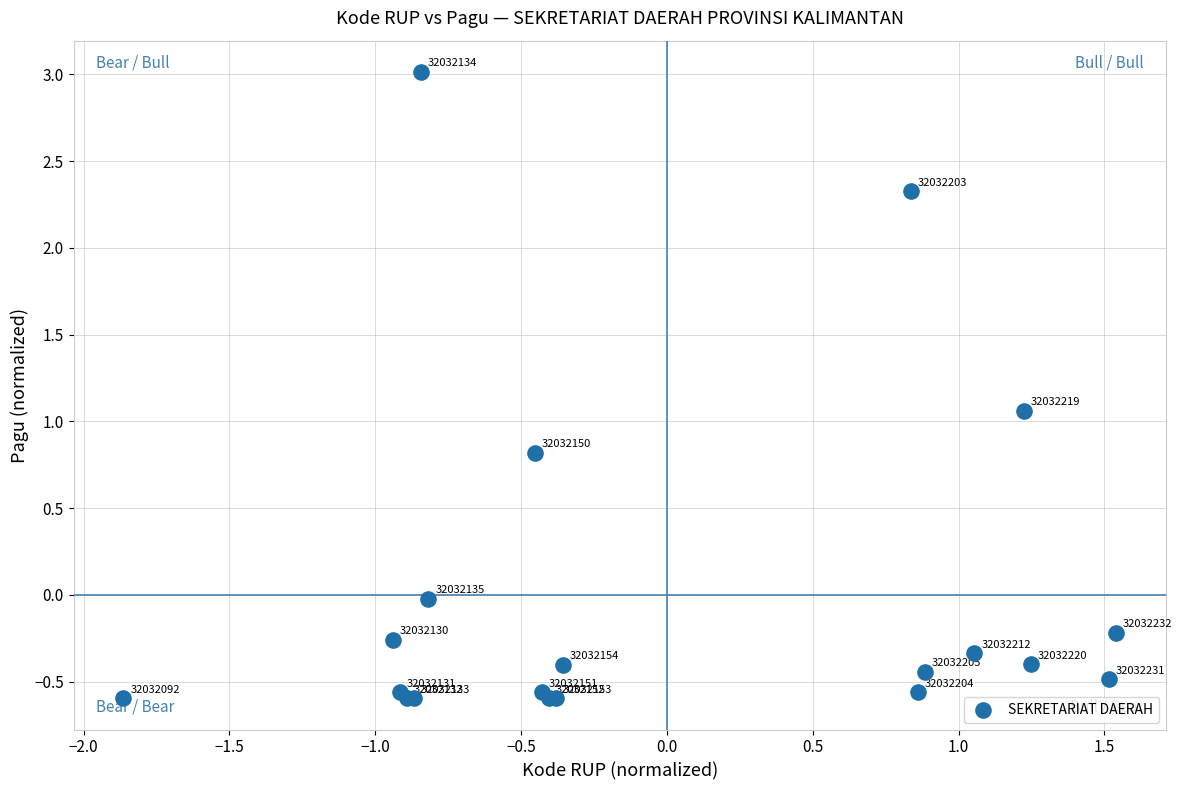

What Y value in the scatter plot is closest to 1?

1.1